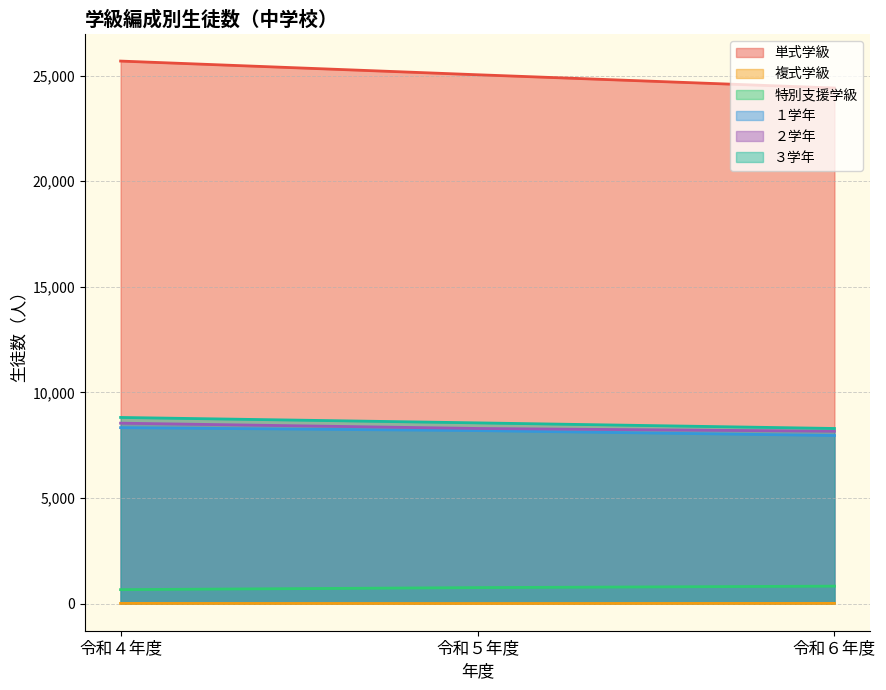

Where is 特別支援学級 nearest to the value 743?

令和５年度